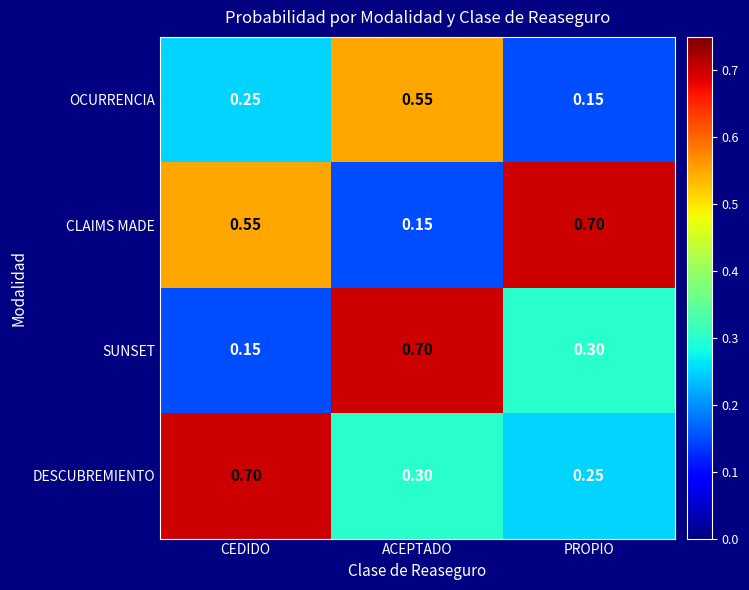

Rank the series by their average value, from highest to lowest.

CLAIMS MADE, DESCUBREMIENTO, SUNSET, OCURRENCIA